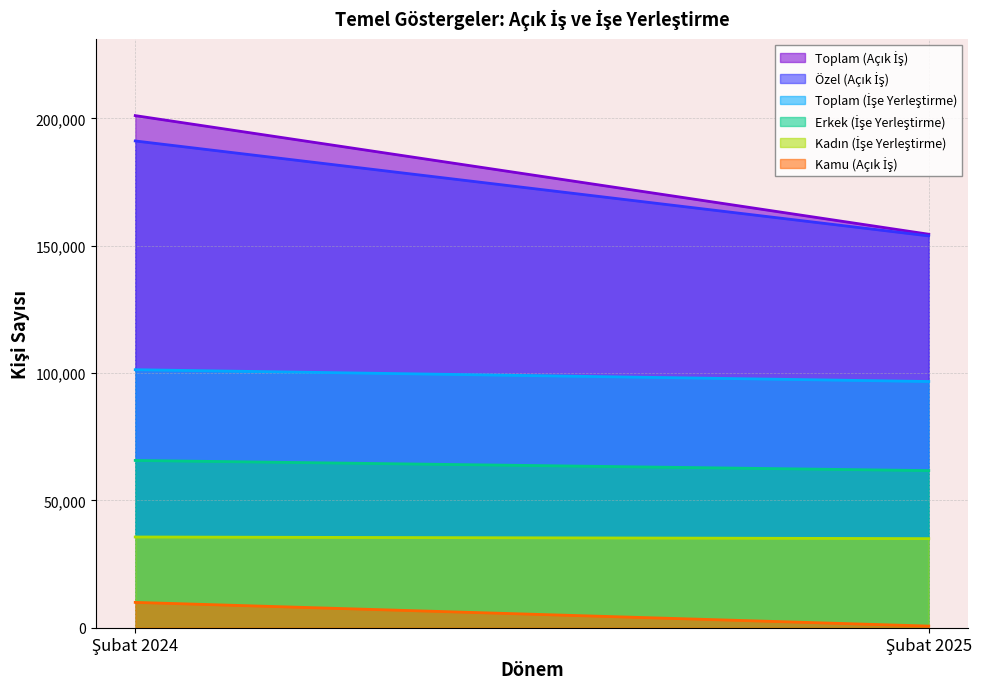

True or false: Özel (Açık İş) has a value of 153870 at Şubat 2025.

True